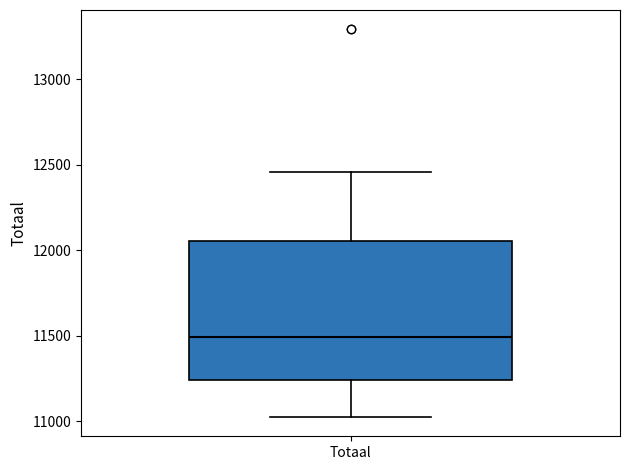

Where does the lower whisker of the box for Totaal end on the y-axis? The values are not printed on the chart, so give them approximately, as read against the axis.

11050